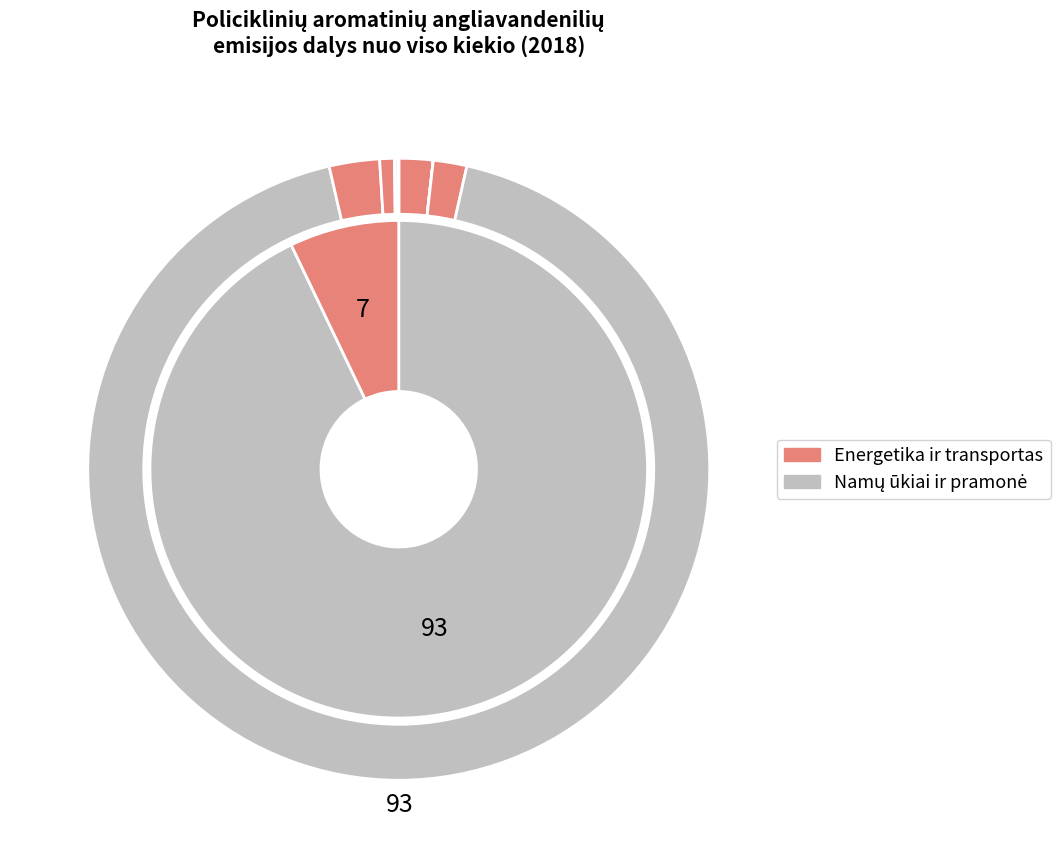

Count the number of slices in the pie.

9